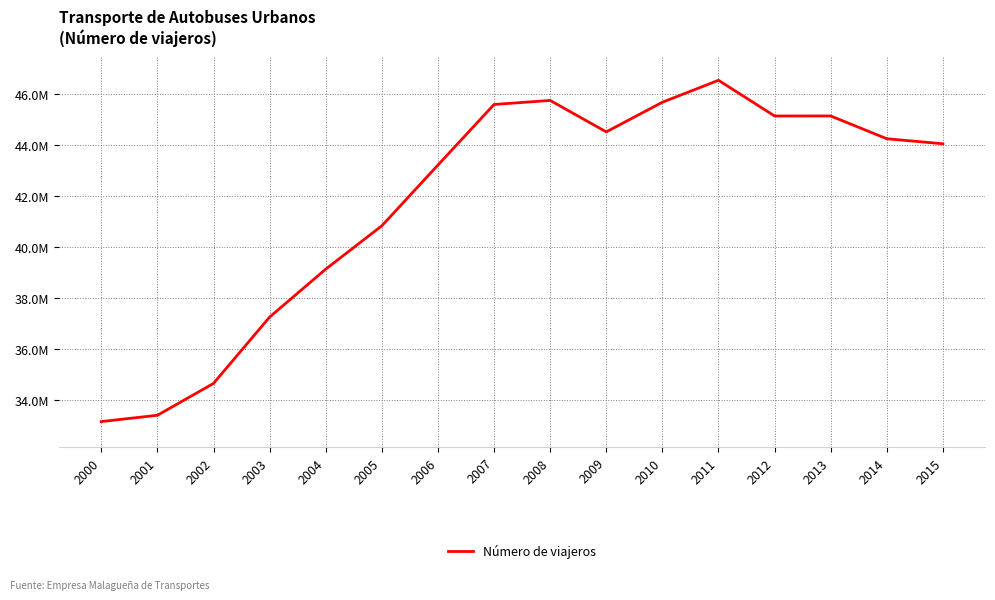

Does the chart display data point markers on the line(s)?

No